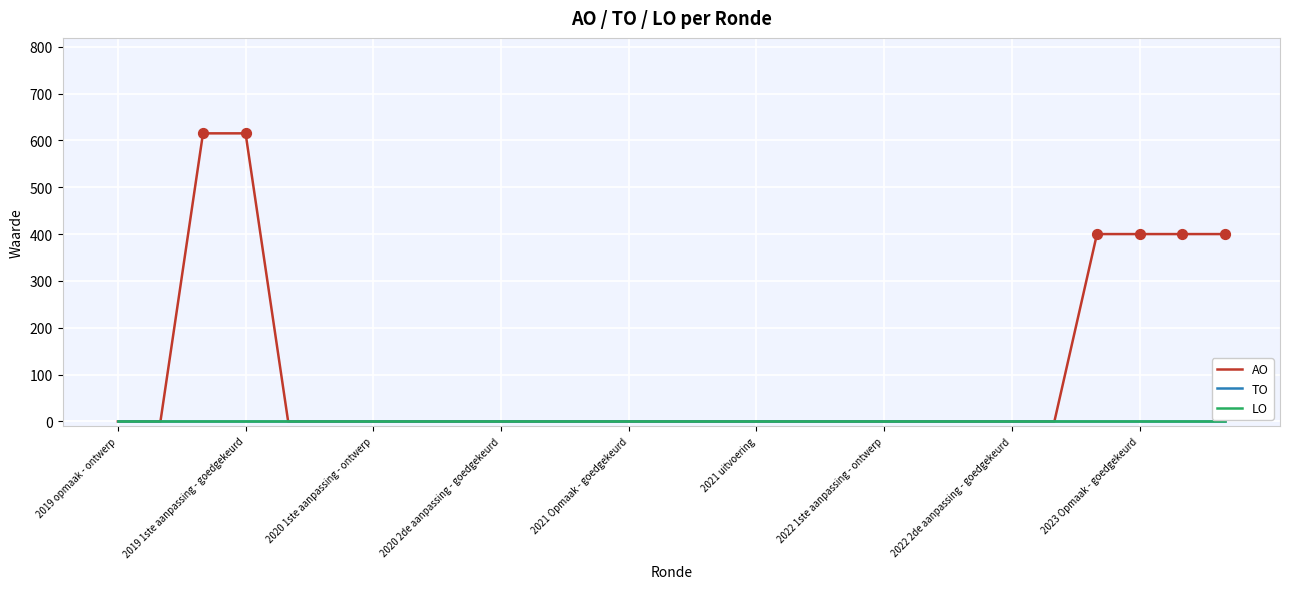

Does the chart have visible grid lines?

Yes